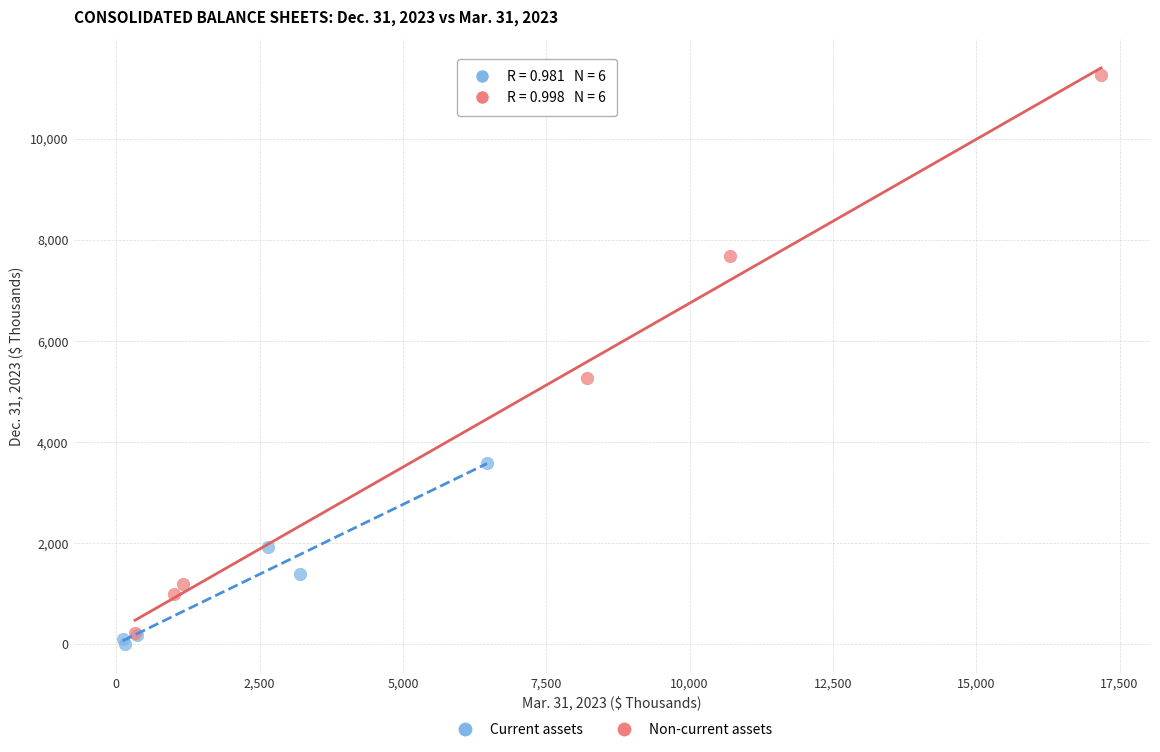

Which series has the widest spread of Y values?

Non-current assets